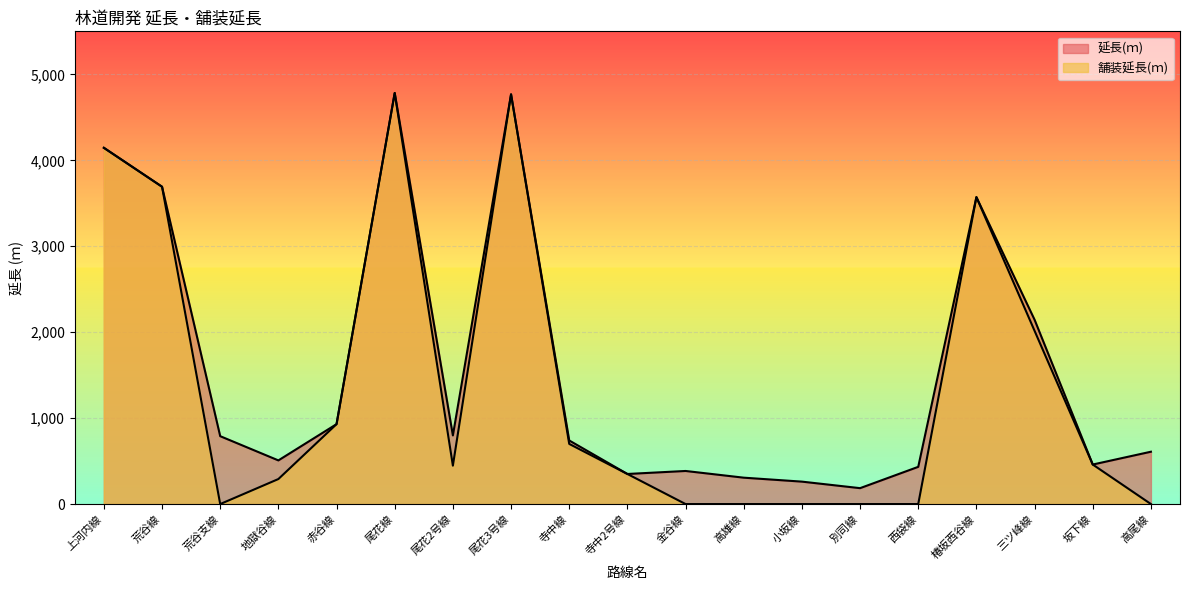

At which label does 延長(ｍ) first exceed 740?

上河内線